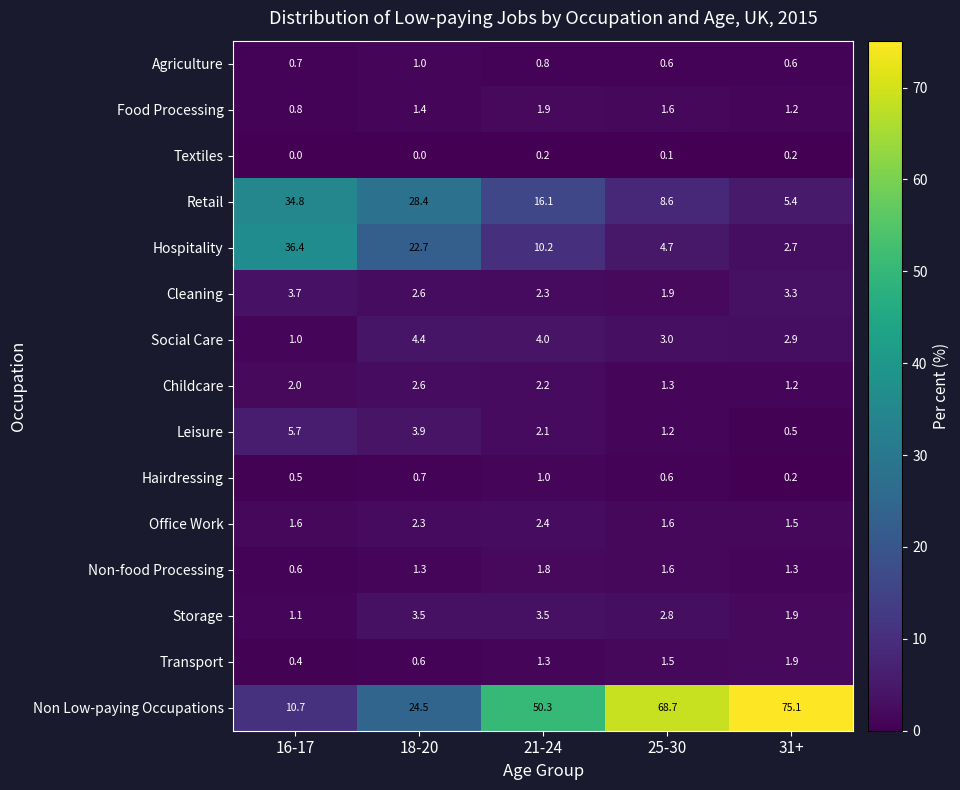

Where is Retail nearest to the value 20?

21-24